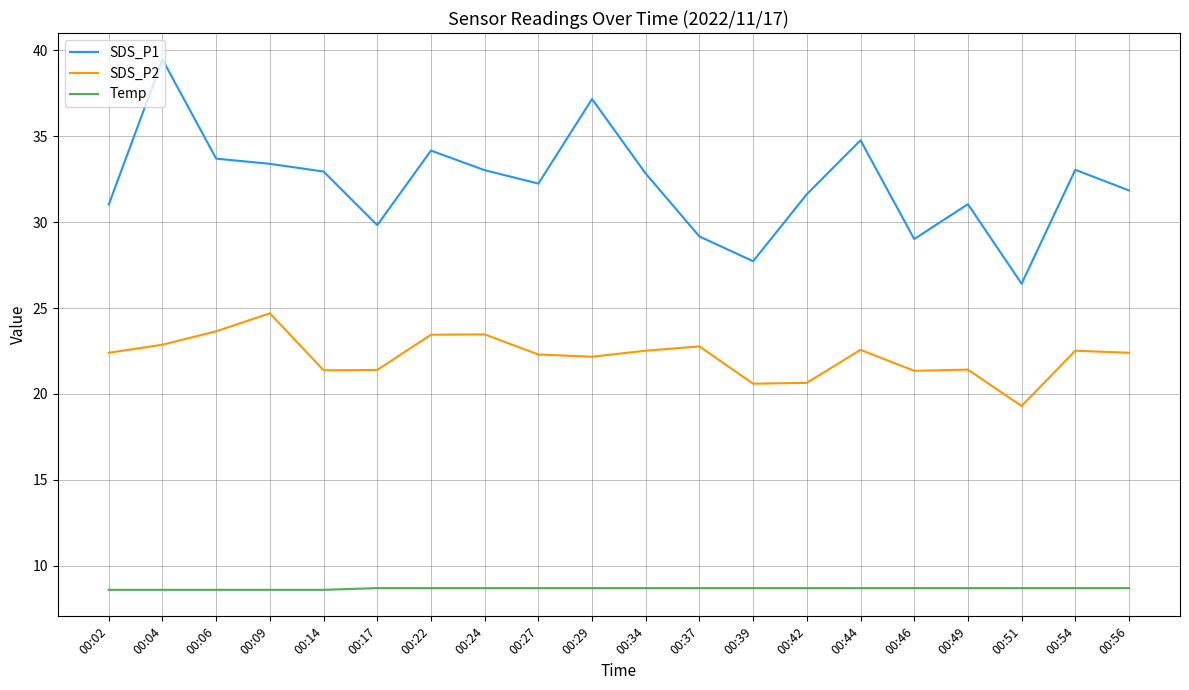

Which series has the largest range (max minus min)?

SDS_P1